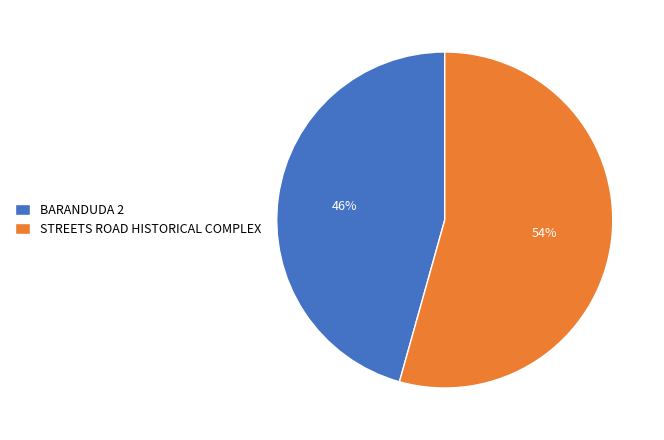

What percentage is the STREETS ROAD HISTORICAL COMPLEX slice, to the nearest percent?

54%